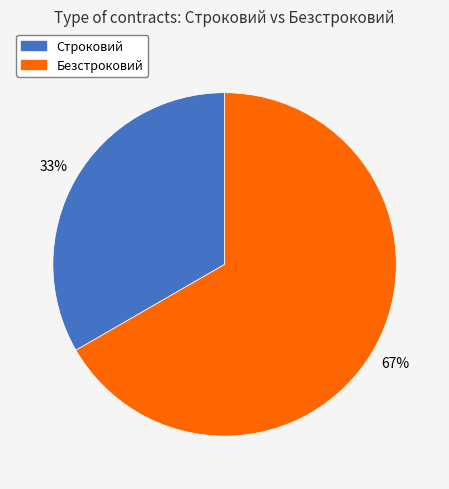

The Безстроковий slice represents 67% of the pie. True or false?

True